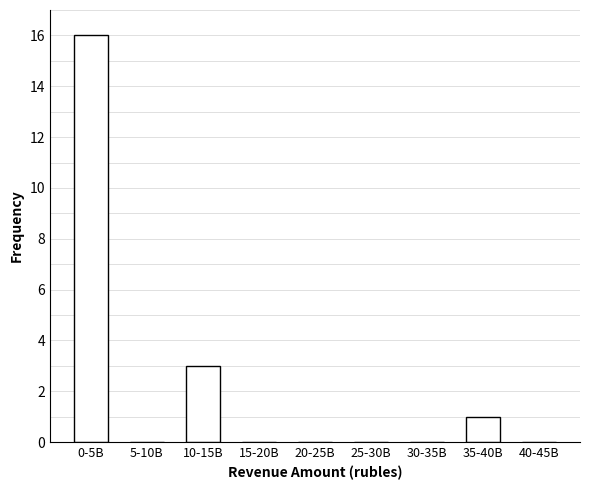

Reading right to left, what are all the values shown in this chart?

40-45B=0	35-40B=1	30-35B=0	25-30B=0	20-25B=0	15-20B=0	10-15B=3	5-10B=0	0-5B=16